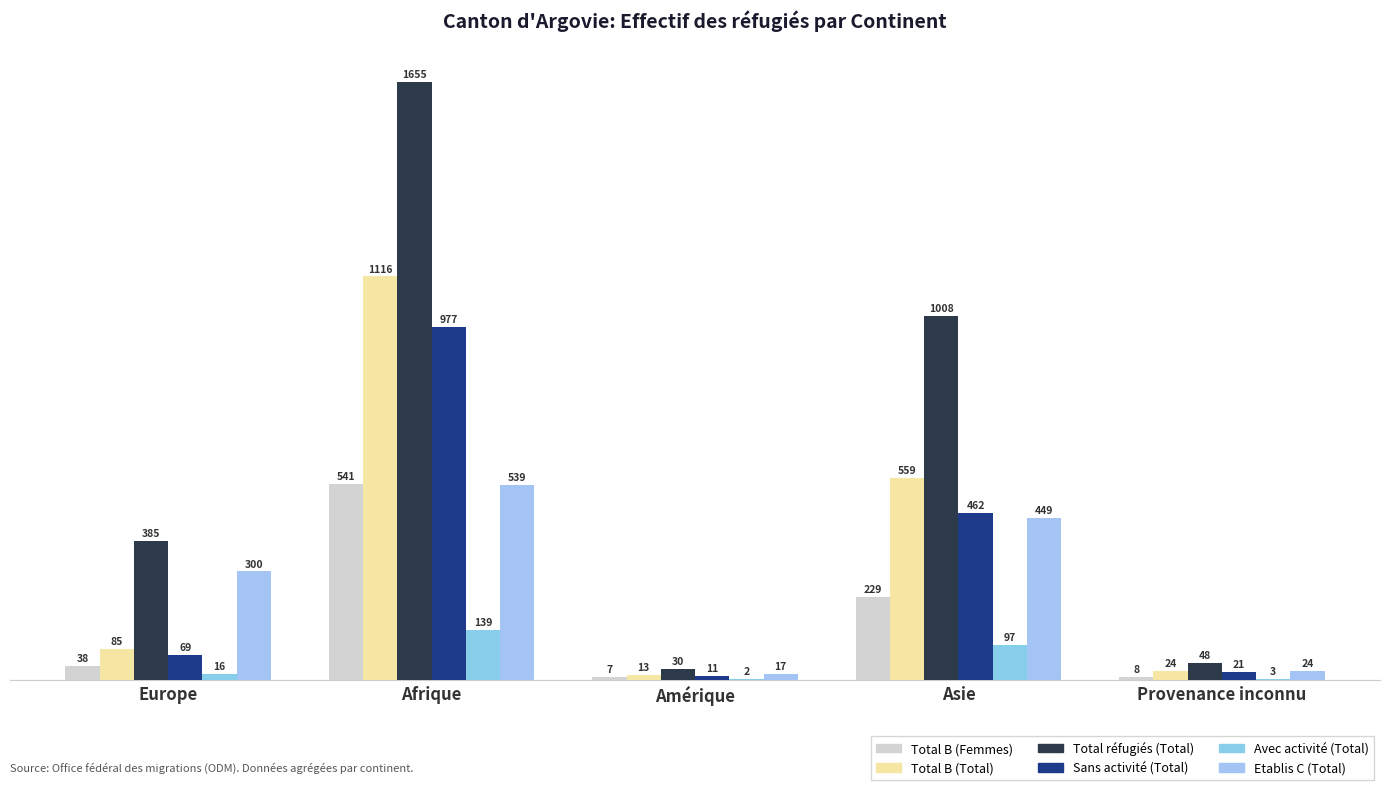

The value of Total B (Femmes) at Amérique is 7. True or false?

True